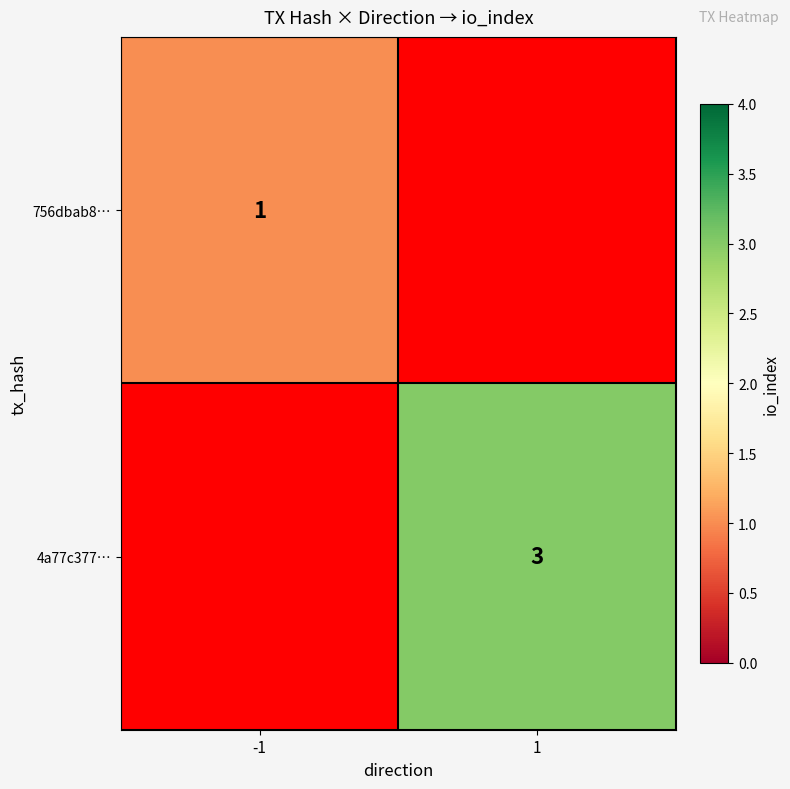

The value of 4a77c377… at 1 is 3. True or false?

True